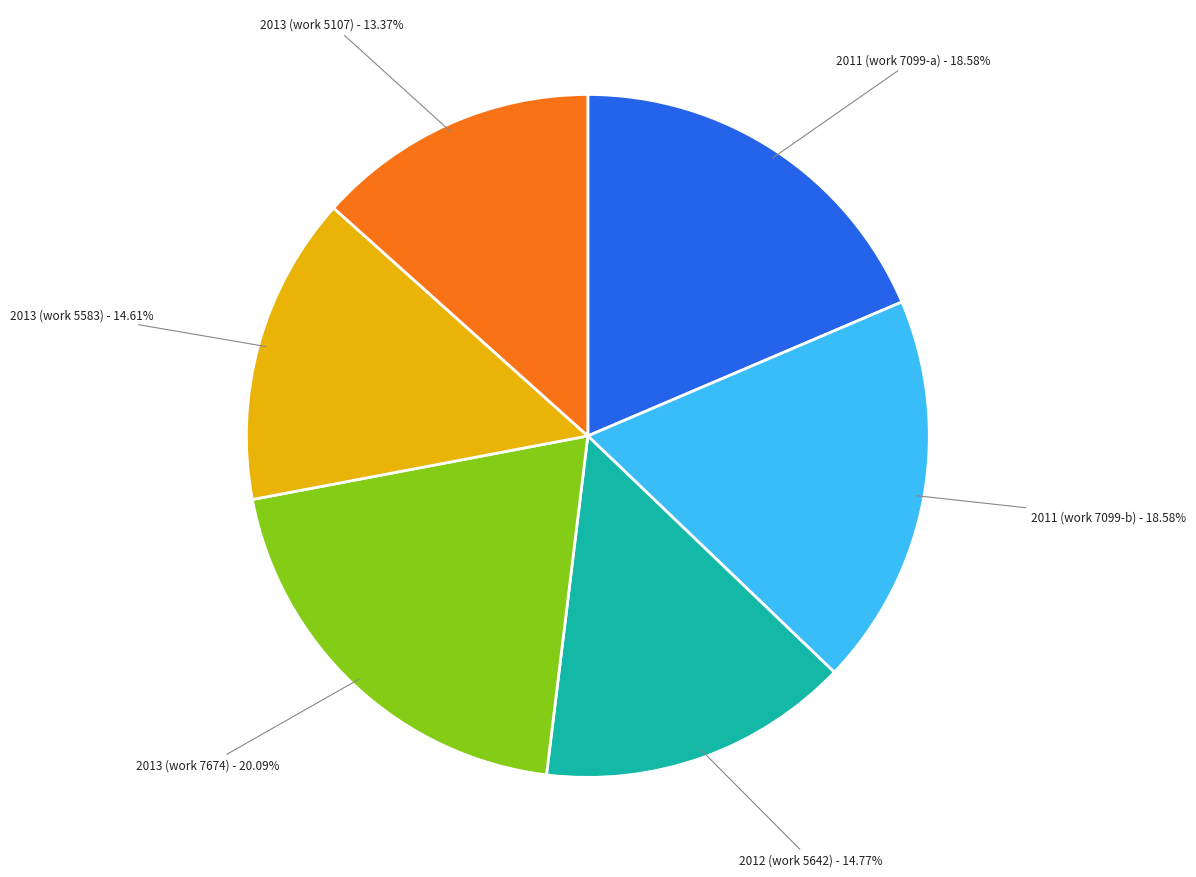

Which category has the biggest portion of the pie?

2013 (work 7674)